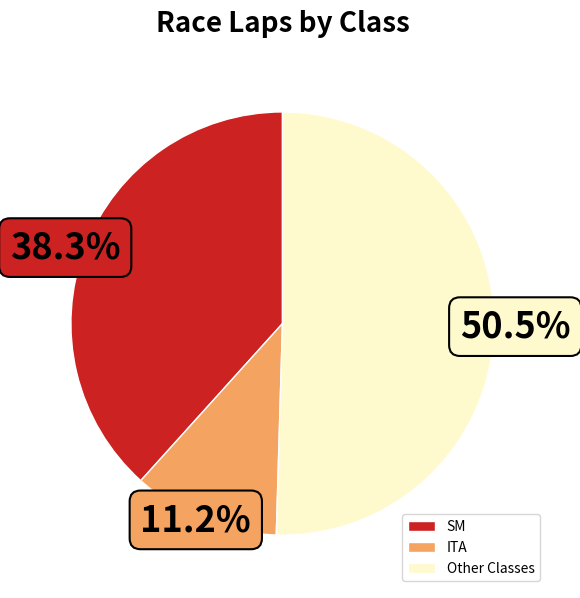

How much of the chart is everything except ITA?

88.8%